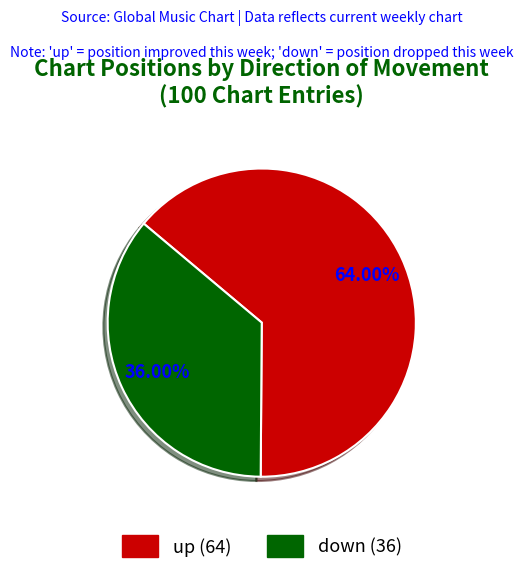

Do down and up together represent more than half of the pie?

Yes